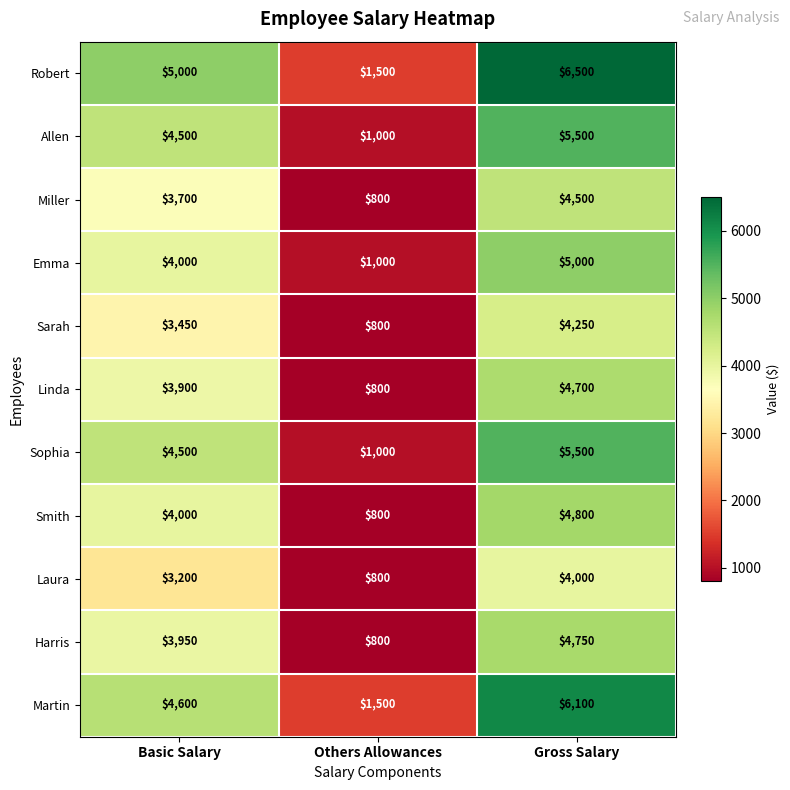

What is the greatest value displayed?

6500